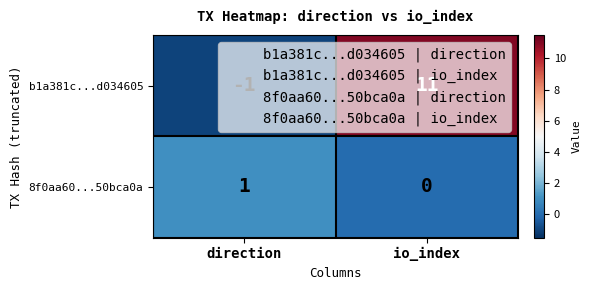

At which label does b1a381c...d034605 reach its minimum?

direction